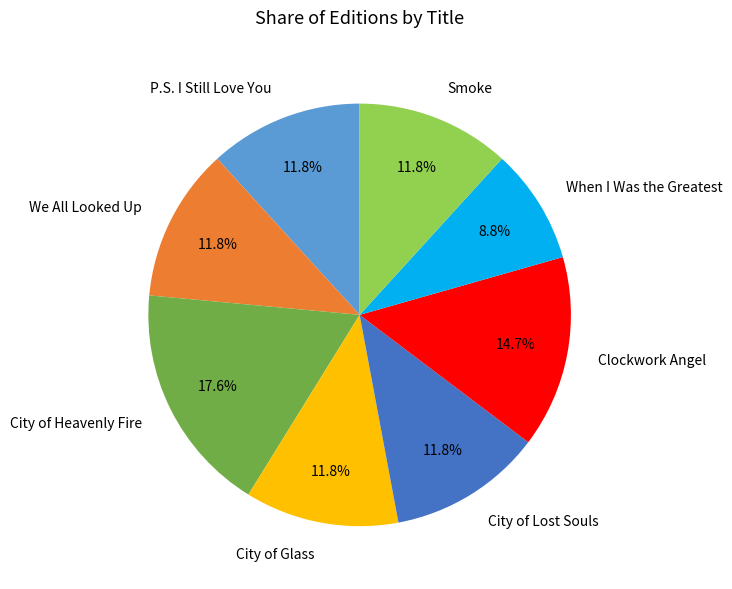

Between When I Was the Greatest and Clockwork Angel, which is larger?

Clockwork Angel